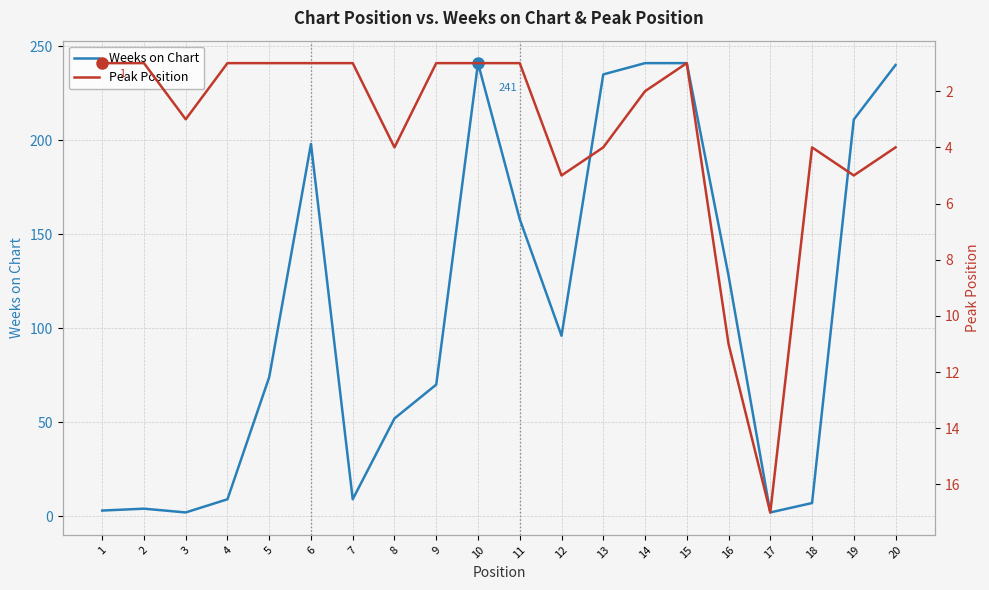

Reading left to right, list all the values displayed in this chart.

Weeks on Chart: 3	4	2	9	74	198	9	52	70	241	158	96	235	241	241	128	2	7	211	240
Peak Position: 1	1	3	1	1	1	1	4	1	1	1	5	4	2	1	11	17	4	5	4